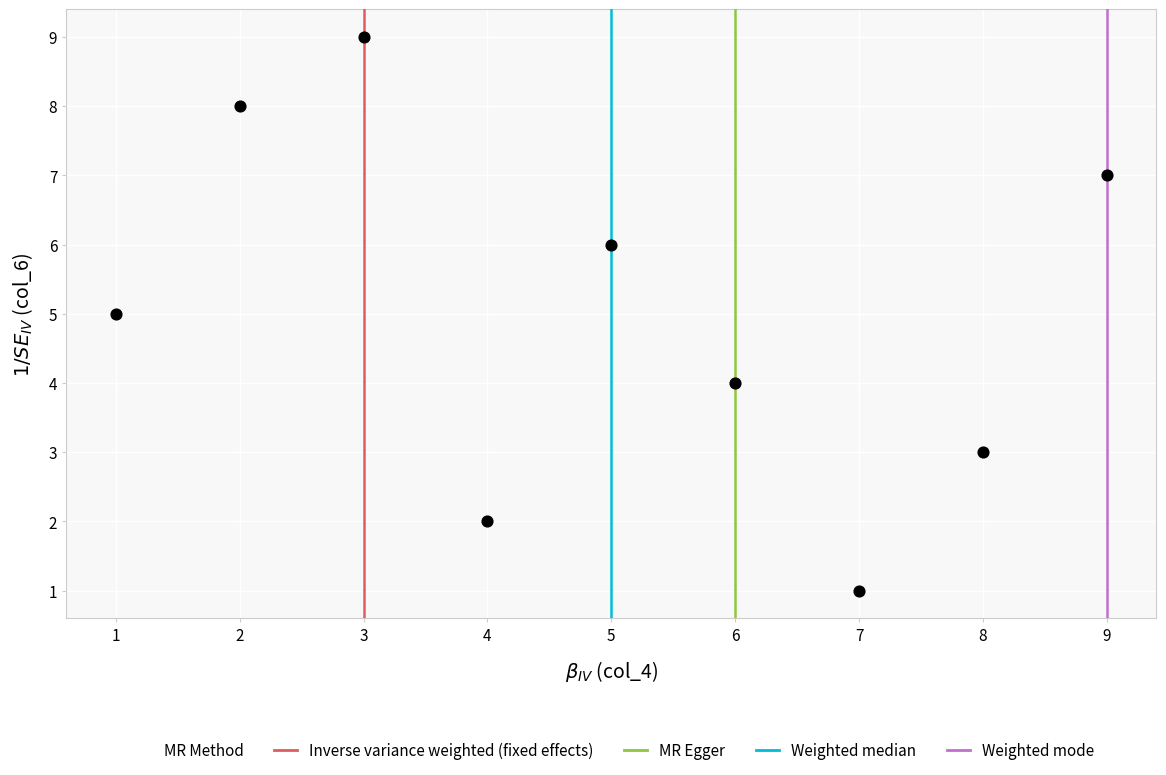

What is the range of Y values (max minus min)?

8